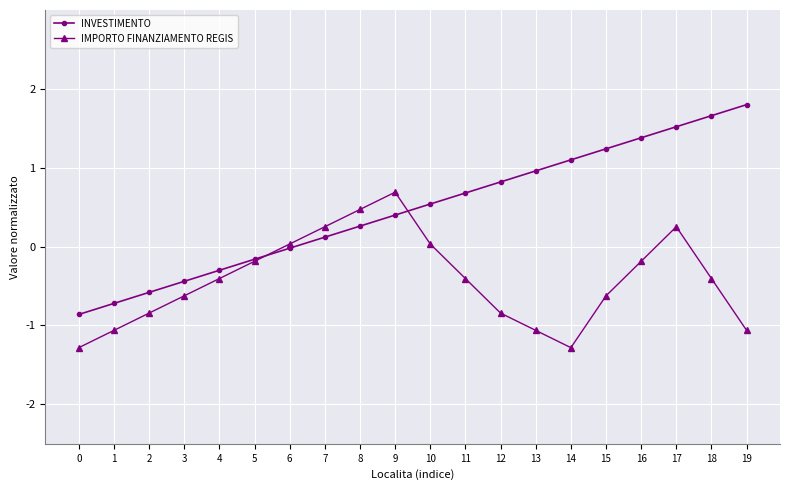

What is the average value of the IMPORTO FINANZIAMENTO REGIS series?

-0.4